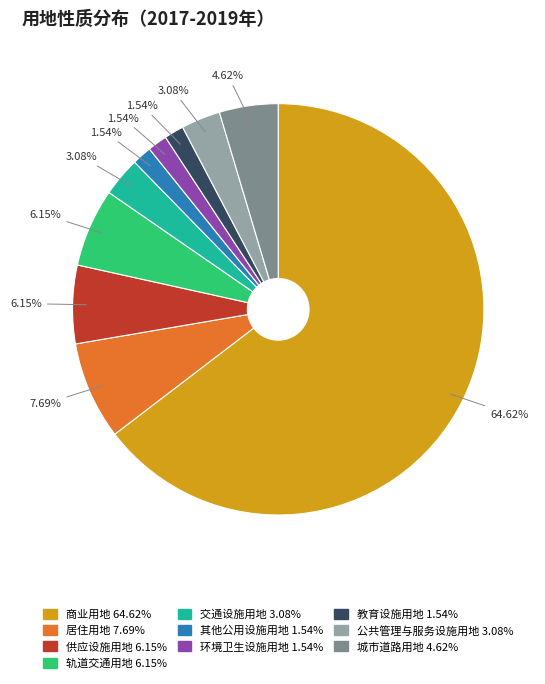

What portion of the pie excludes 城市道路用地?

95.4%